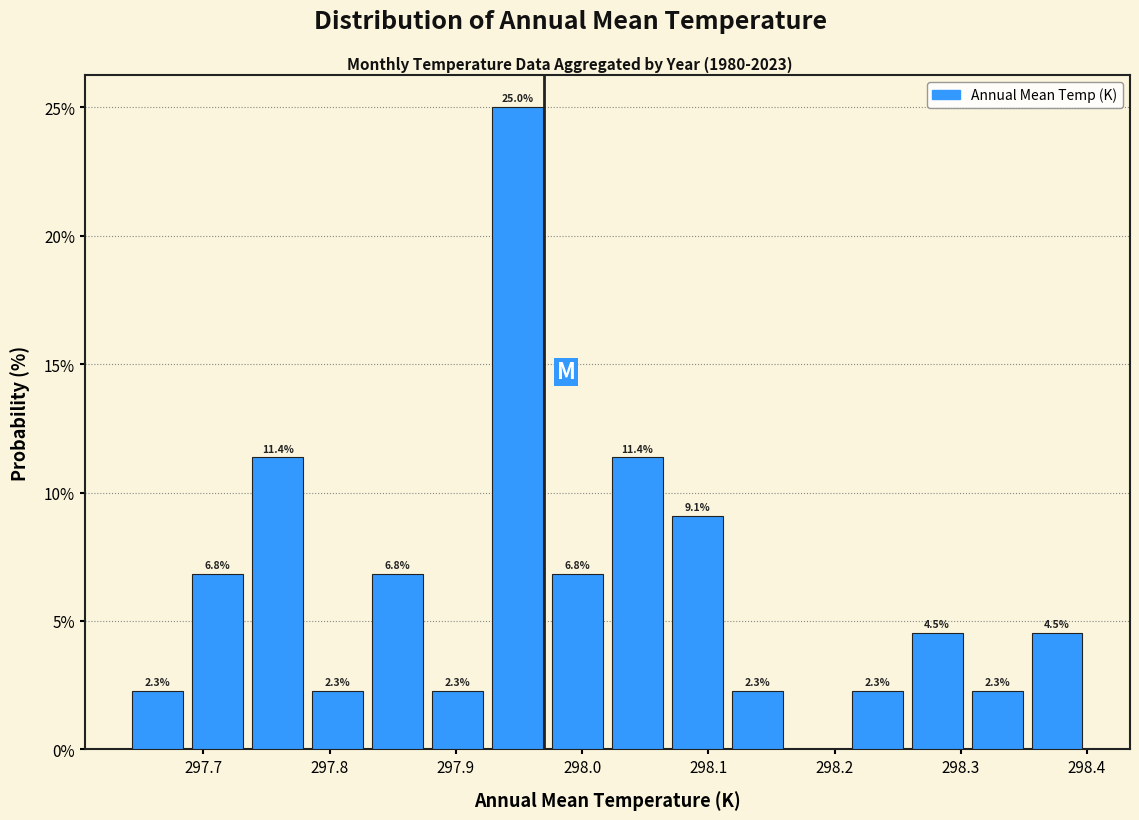

Which range on the x-axis has the tallest bar?

297.93 to 297.97